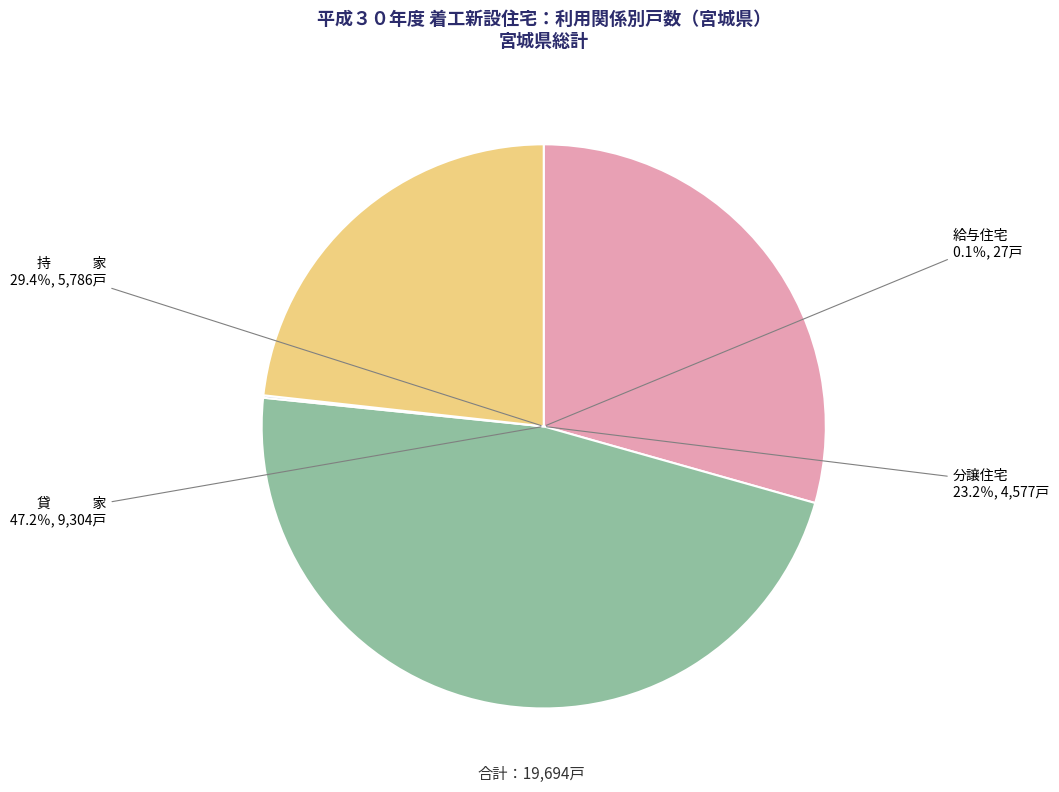

What is the ratio of the value at 貸 家 to the value at 分譲住宅?

2.0